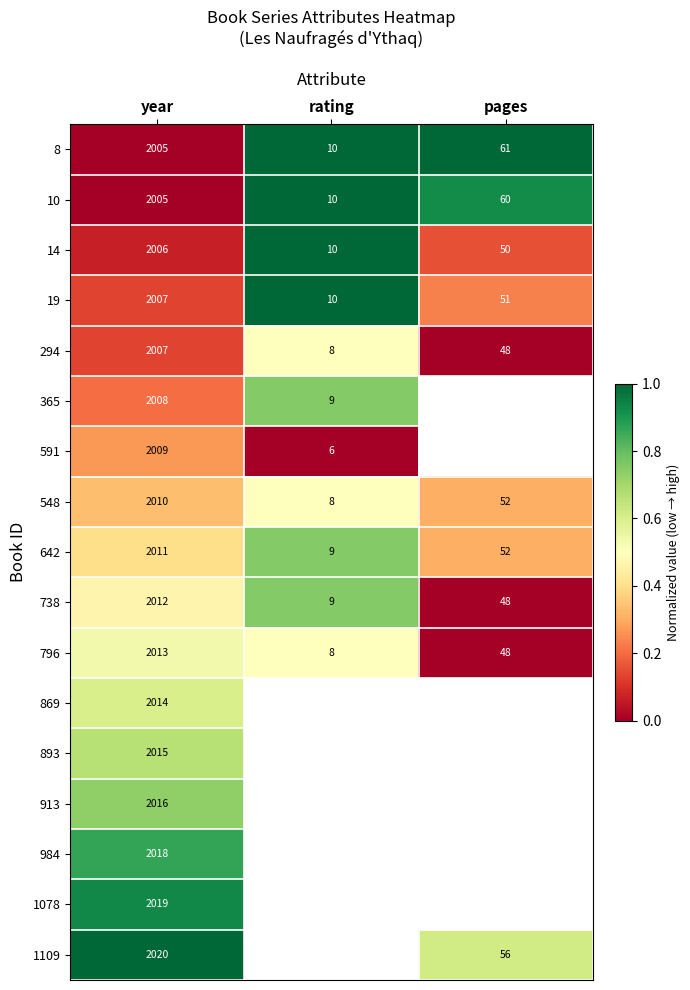

What is the spread (max minus min) of values at pages?

1.0